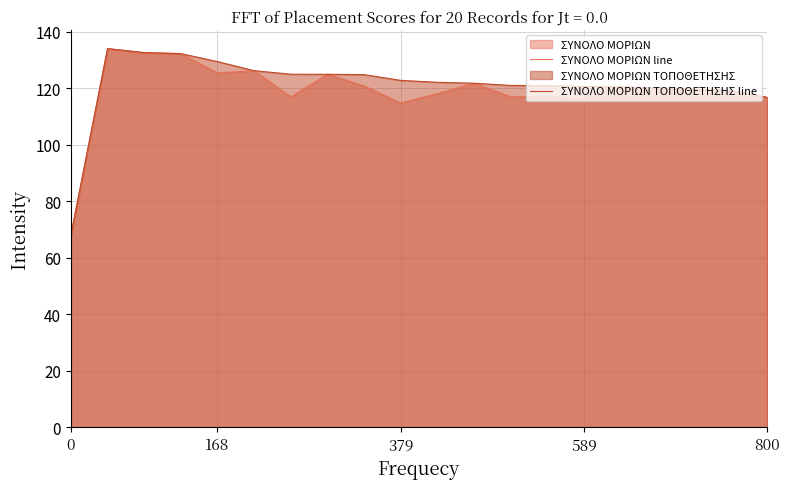

True or false: ΣΥΝΟΛΟ ΜΟΡΙΩΝ ΤΟΠΟΘΕΤΗΣΗΣ line and ΣΥΝΟΛΟ ΜΟΡΙΩΝ line cross at least once.

False